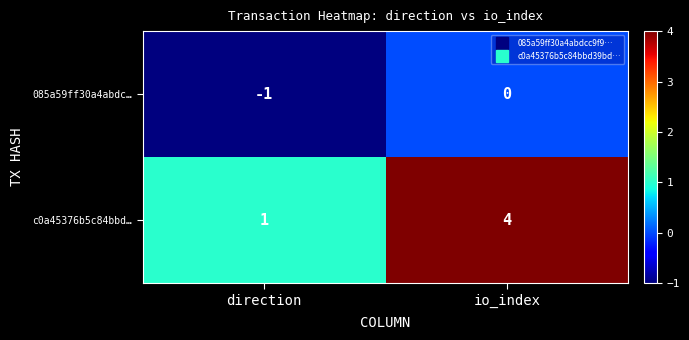

Is the value of c0a45376b5c84bbd… at io_index greater than the value of 085a59ff30a4abdc… at io_index?

Yes